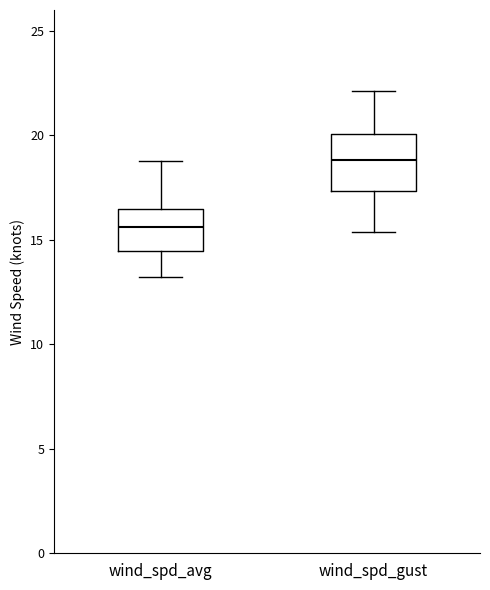

Where is the lower edge of the box for wind_spd_gust on the y-axis? The values are not printed on the chart, so give them approximately, as read against the axis.

17.5